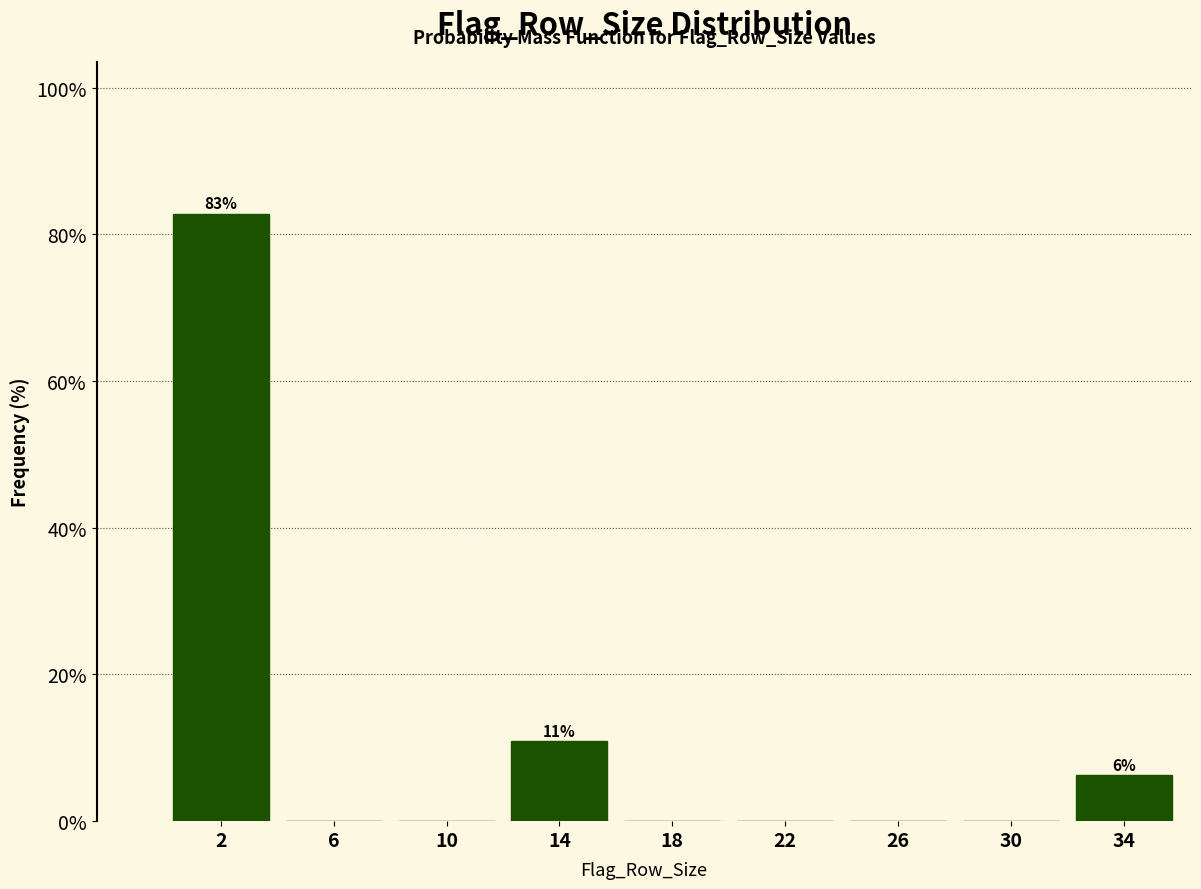

What is the greatest value displayed?

82.8